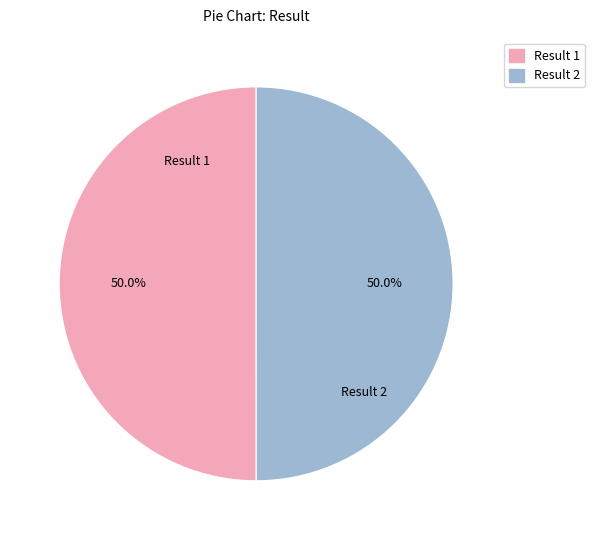

How many slices are in this pie chart?

2